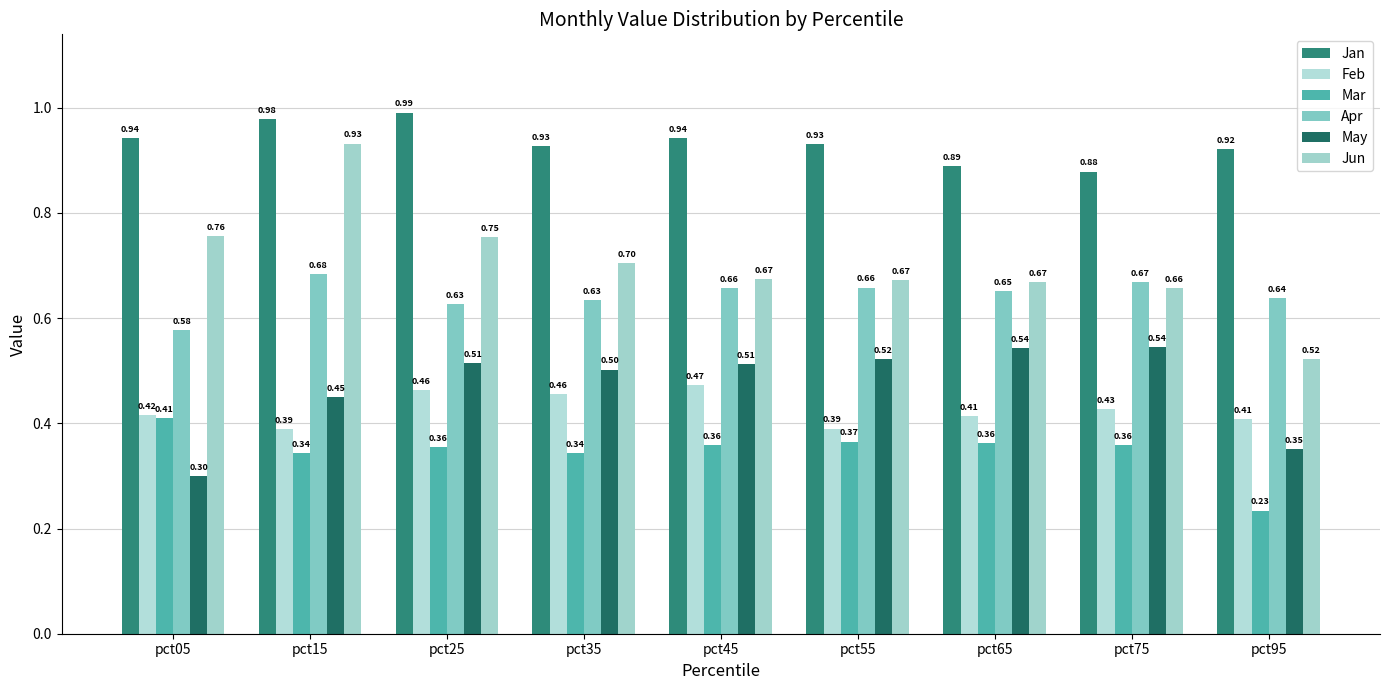

What is the lowest value of the Jun series?

0.5